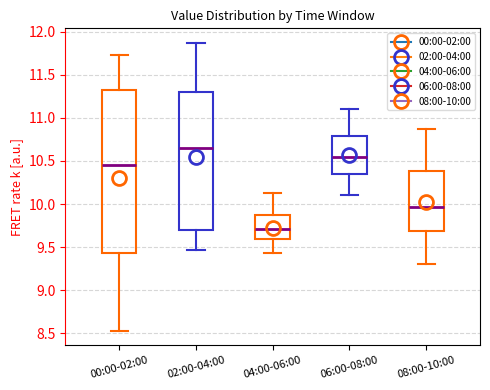

Where does the median line of the box for 00:00-02:00 sit on the y-axis? The values are not printed on the chart, so give them approximately, as read against the axis.

10.45